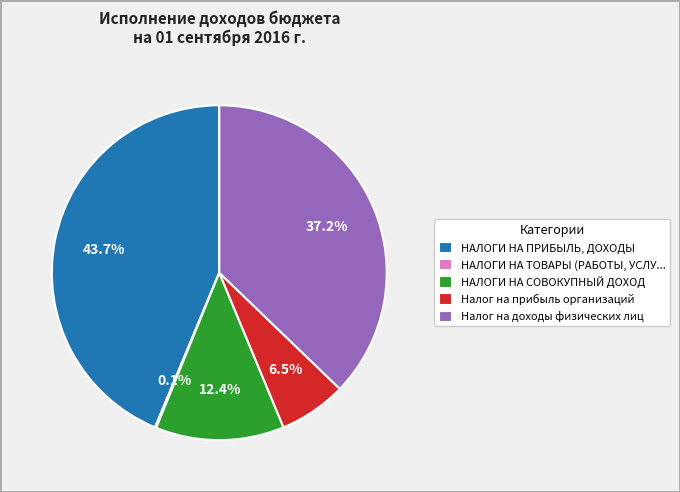

Combined, what portion of the pie is Налог на прибыль организаций and НАЛОГИ НА ПРИБЫЛЬ, ДОХОДЫ?

50.3%